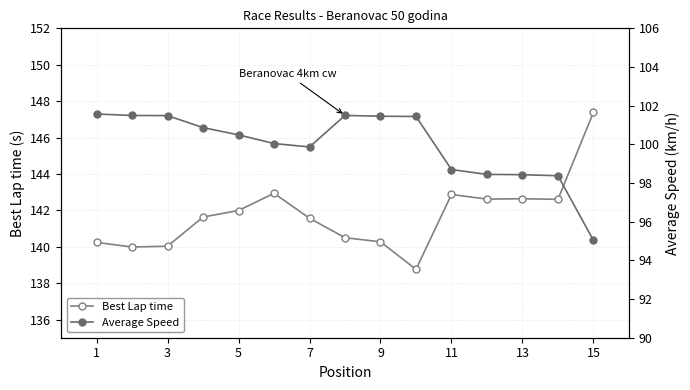

At which label does Best Lap time reach its peak?

15